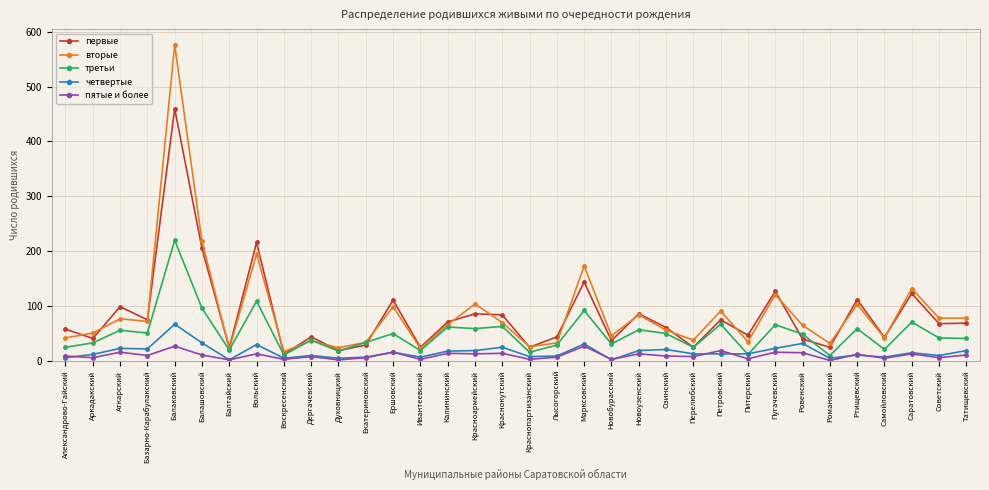

What are all the series names shown in the legend?

первые, вторые, третьи, четвертые, пятые и более